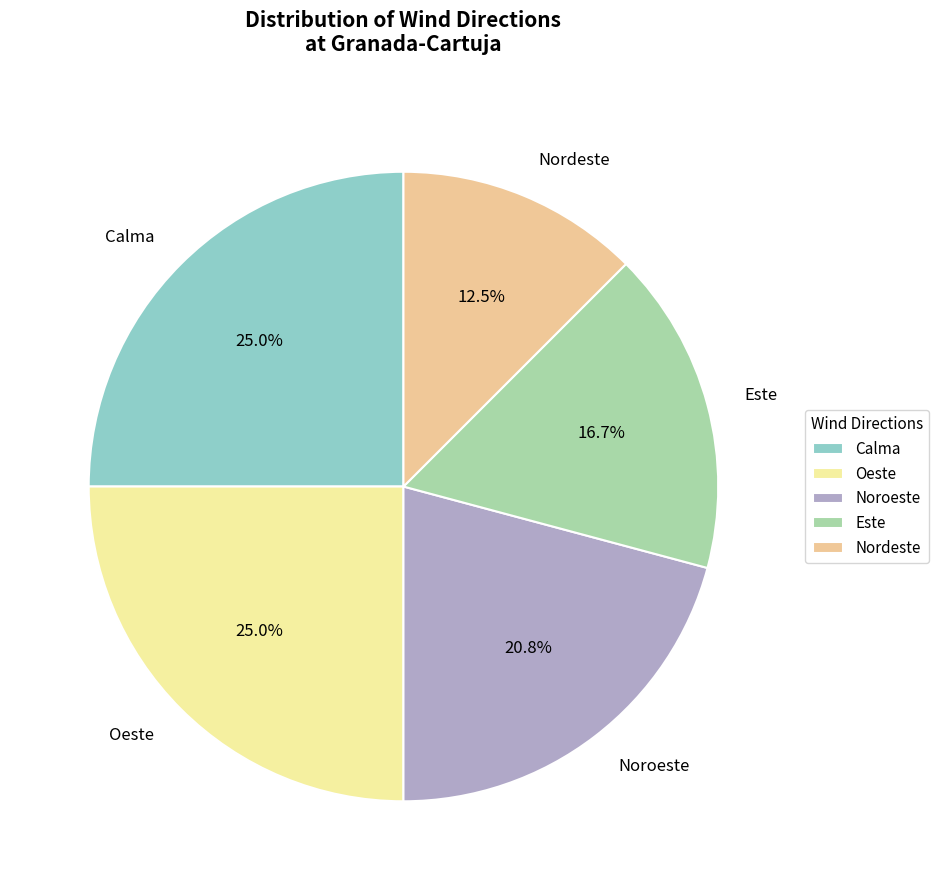

To the nearest percent, what portion does Oeste represent?

25%